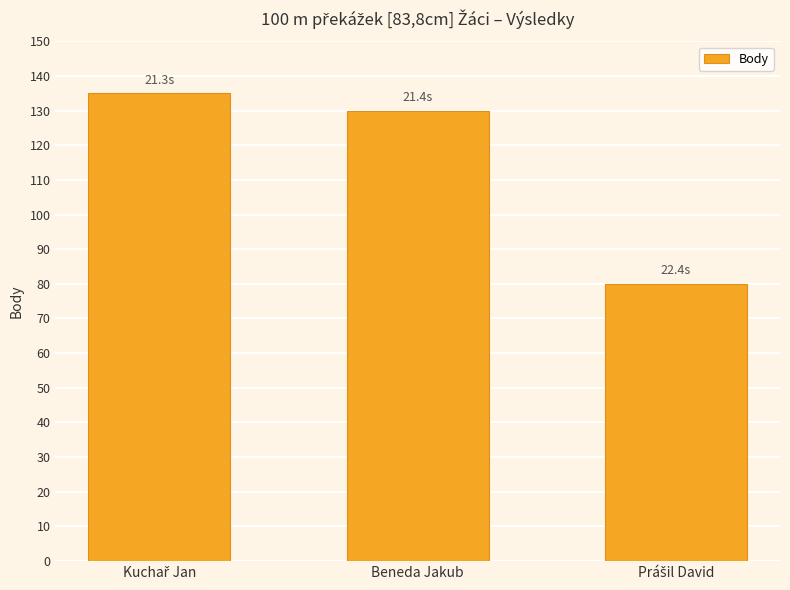

What is the sum of all values?

345